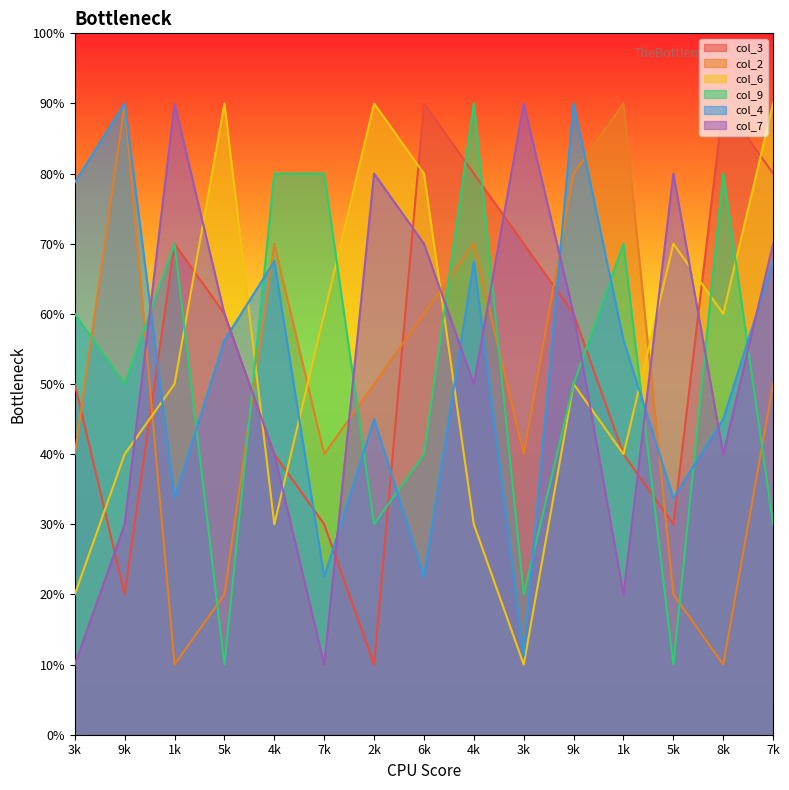

Rank the series at 3k from lowest to highest value.

col_7, col_6, col_2, col_3, col_9, col_4